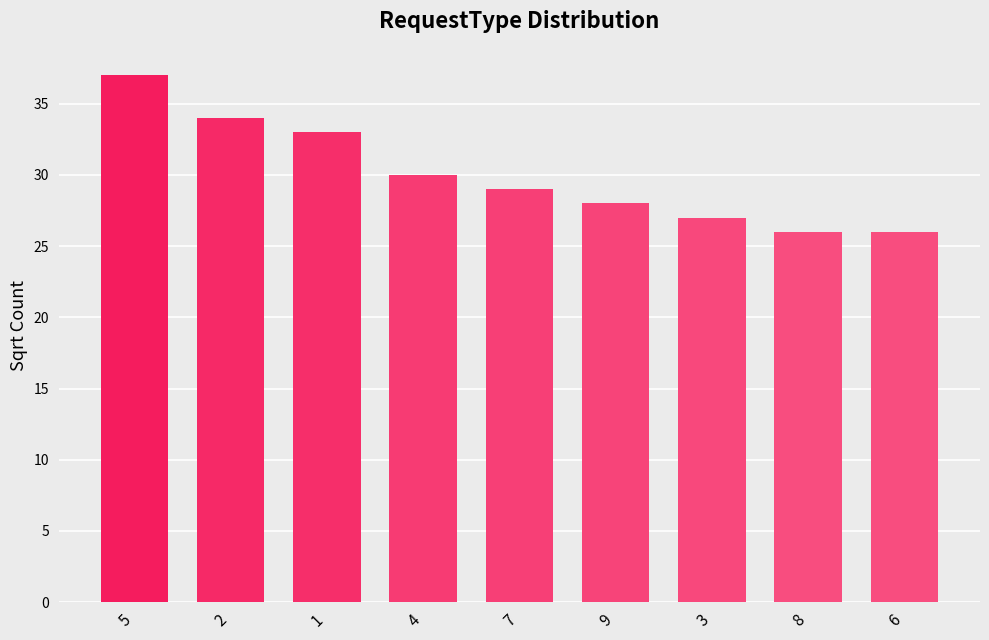

Between 4 and 5, which is larger?

5